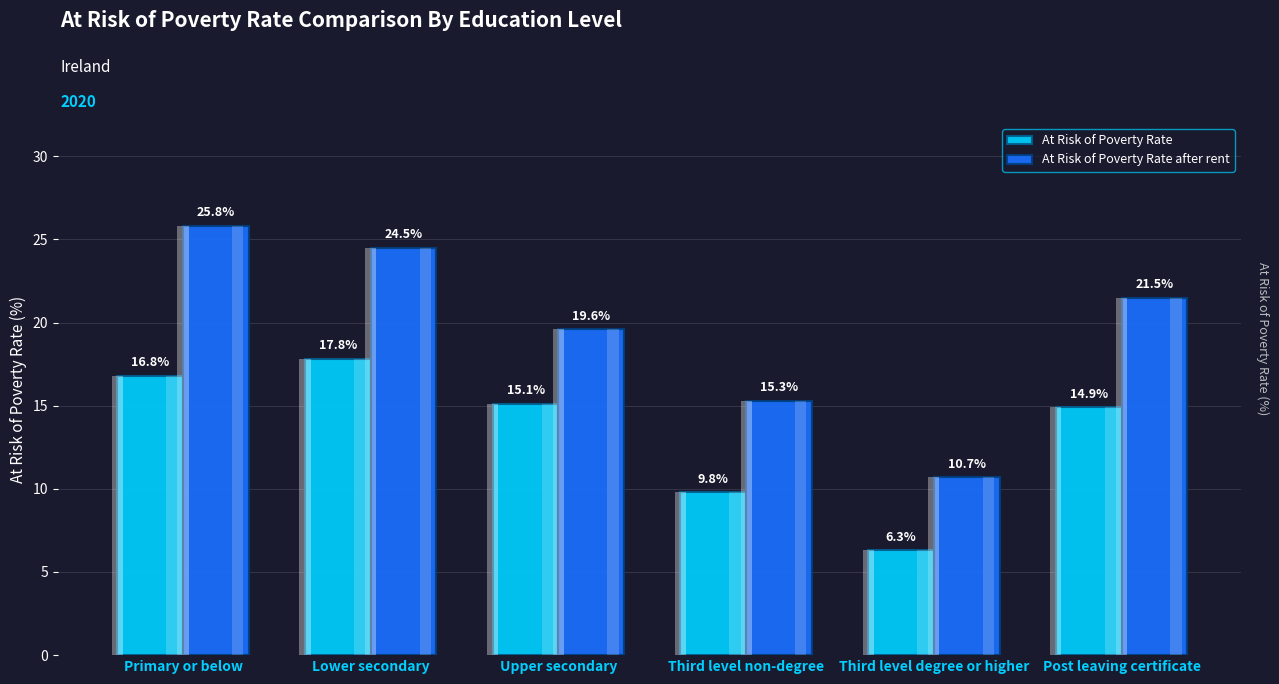

What is the total value across all series at Third level non-degree?

25.1